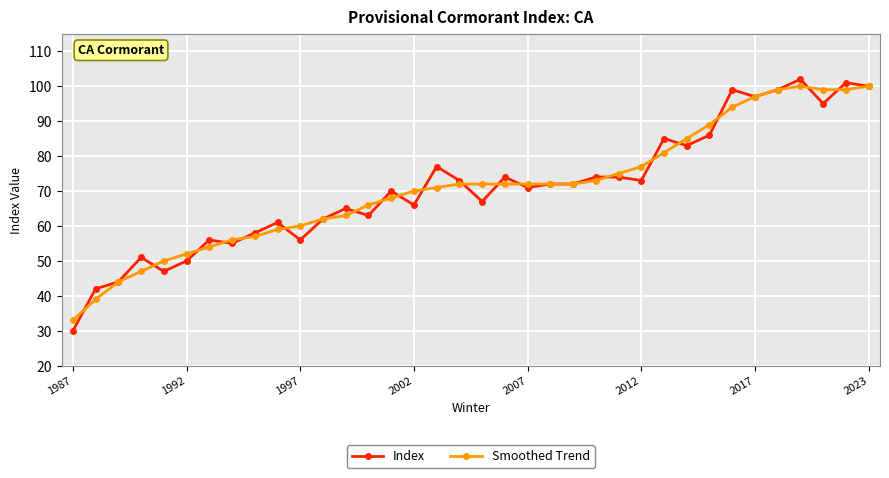

What is the value of the Index point at the 23rd from the left?

72